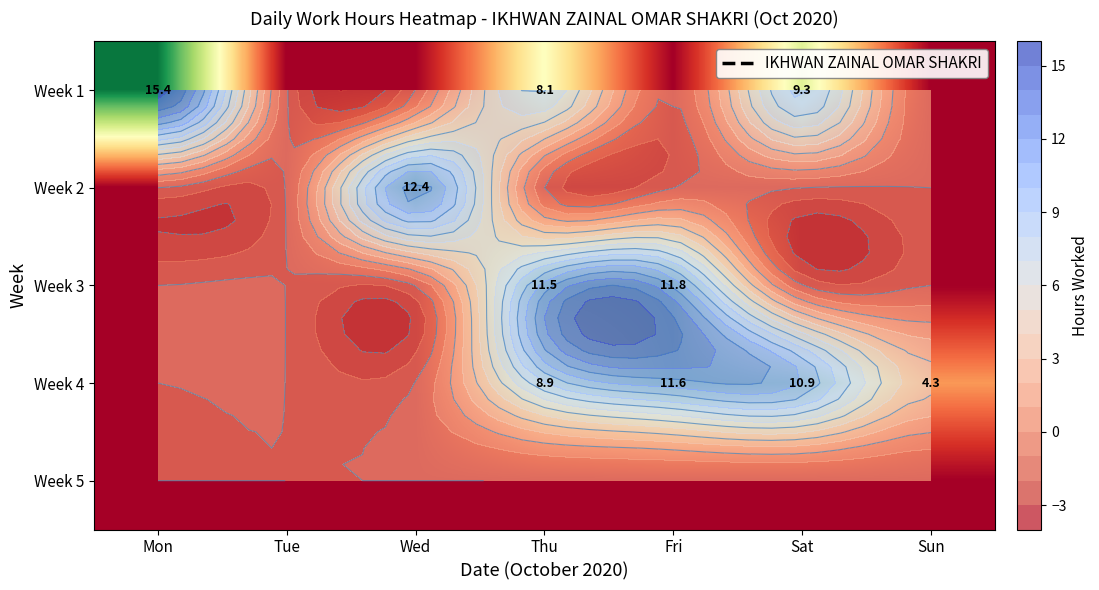

Which label corresponds to the smallest value in the chart?

Tue